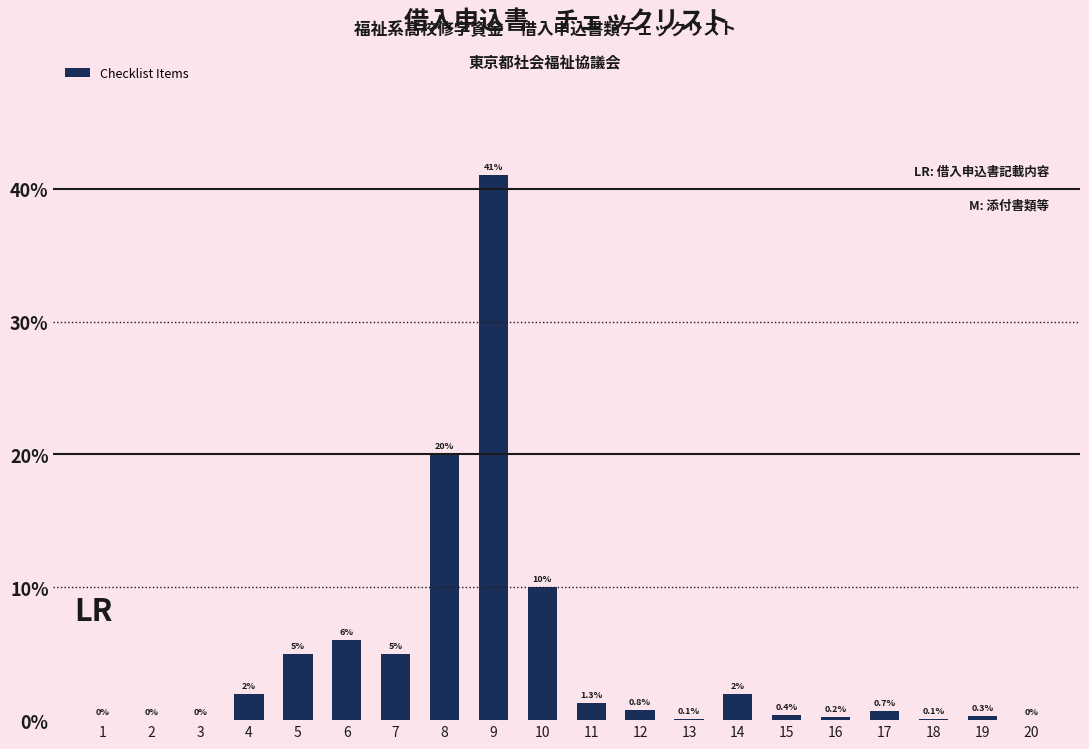

List the labels in order of value, smallest first.

1, 2, 3, 20, 13, 18, 16, 19, 15, 17, 12, 11, 4, 14, 5, 7, 6, 10, 8, 9